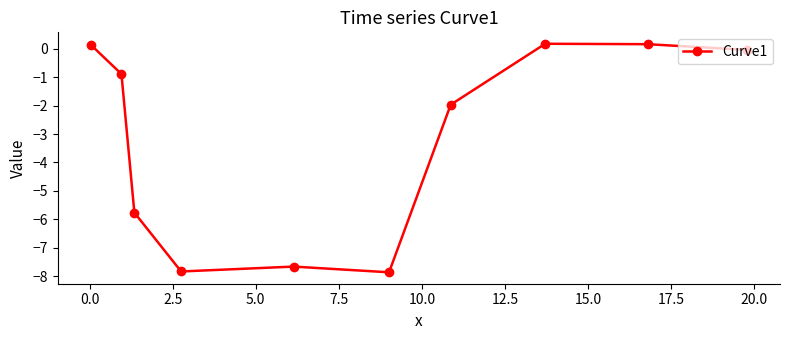

What is the difference between the second highest and minimum values?

8.0